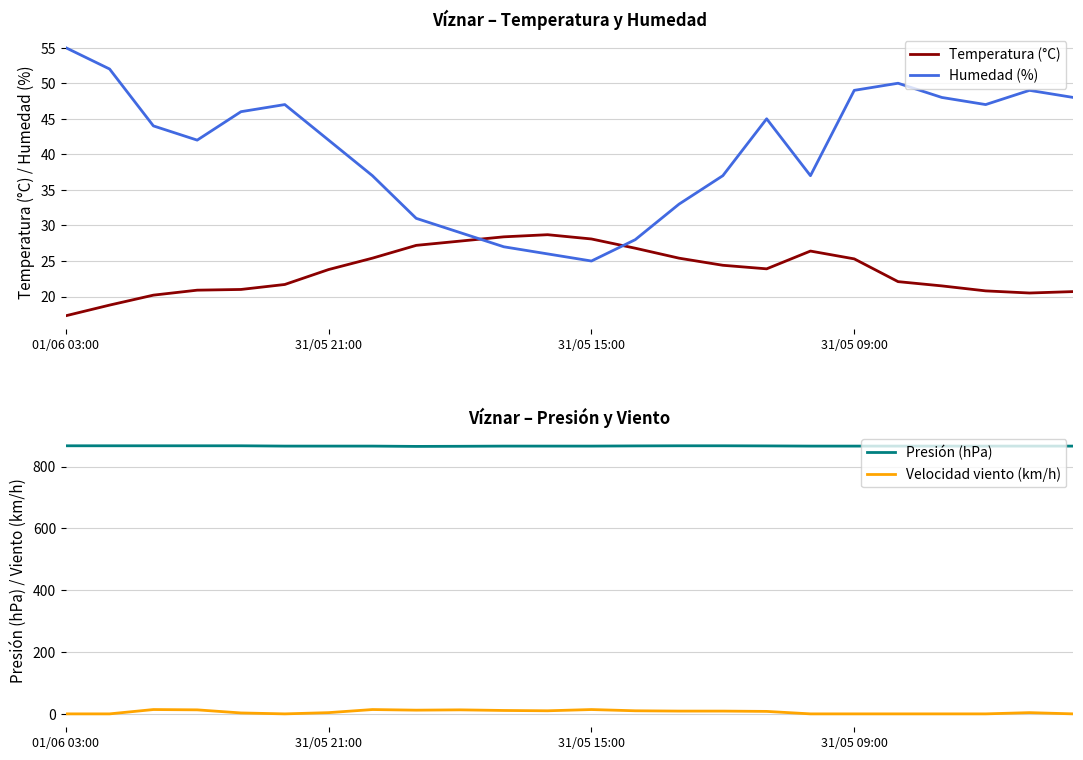

Reading right to left, extract all data points from this chart.

Temperatura (°C): 20.7	20.5	20.8	21.5	22.1	25.3	26.4	23.9	24.4	25.4	26.8	28.1	28.7	28.4	27.8	27.2	25.4	23.8	21.7	21.0	20.9	20.2	18.8	17.3
Humedad (%): 48.0	49.0	47.0	48.0	50.0	49.0	37.0	45.0	37.0	33.0	28.0	25.0	26.0	27.0	29.0	31.0	37.0	42.0	47.0	46.0	42.0	44.0	52.0	55.0
Presión (hPa): 866.0	866.0	866.0	866.0	866.0	866.0	866.0	866.6	867.0	867.0	866.6	866.0	866.0	866.0	865.4	865.0	866.0	866.0	866.0	867.0	867.0	867.0	867.0	867.0
Velocidad viento (km/h): 0.0	4.0	0.0	0.0	0.0	0.0	0.0	8.0	9.0	9.0	10.0	14.0	10.0	11.0	13.0	12.0	14.0	4.0	0.0	3.0	13.0	14.0	0.0	0.0